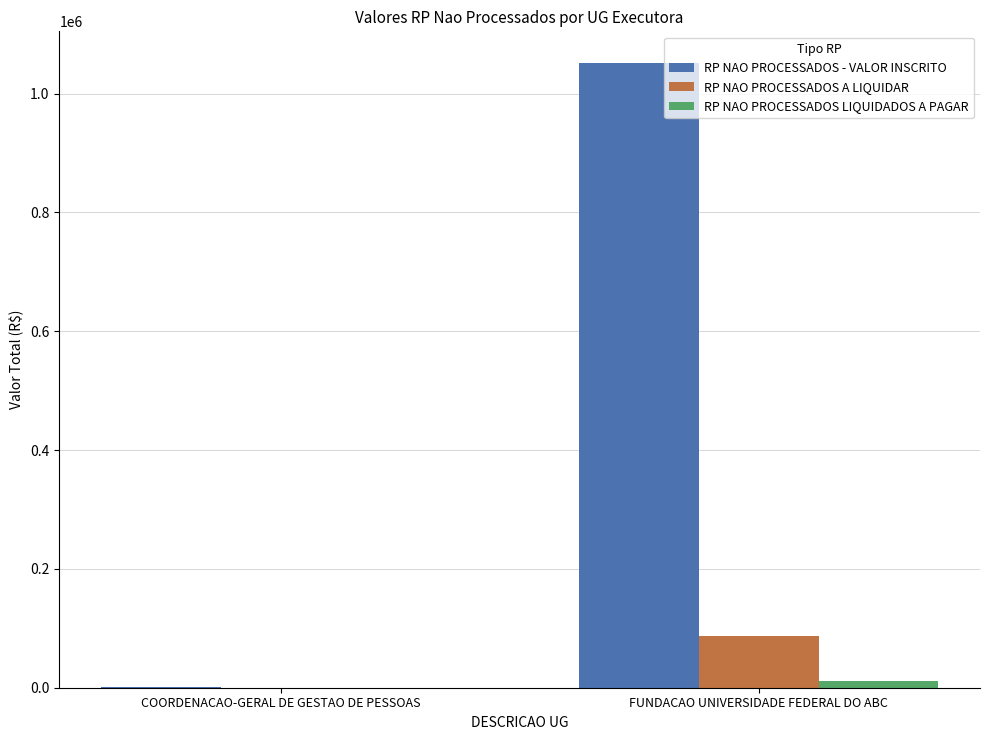

What are all the series names shown in the legend?

RP NAO PROCESSADOS - VALOR INSCRITO, RP NAO PROCESSADOS A LIQUIDAR, RP NAO PROCESSADOS LIQUIDADOS A PAGAR